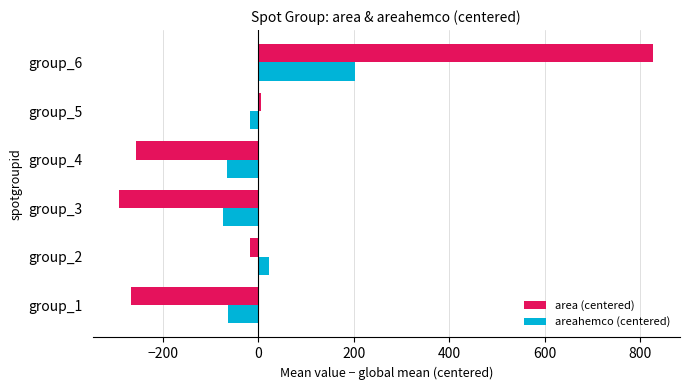

What is the difference between the second highest and second lowest values in the area (centered) series?

271.7